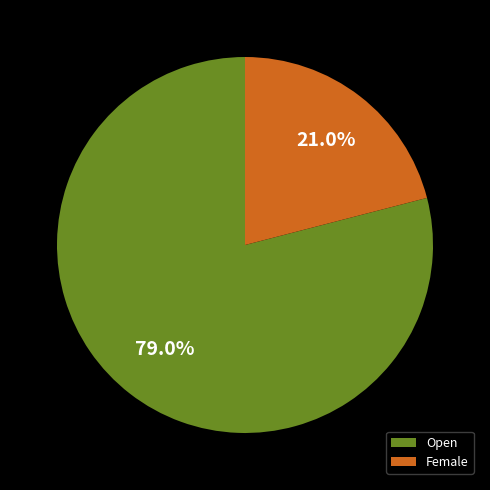

Rank the categories by value from lowest to highest.

Female, Open